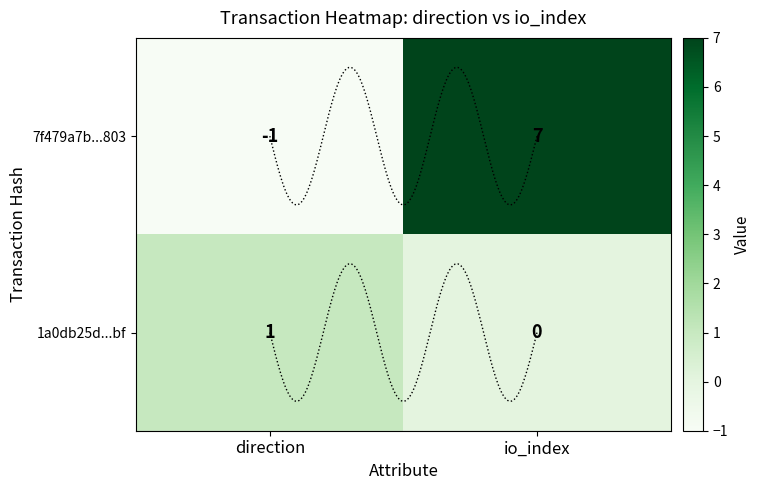

How many values in 7f479a7b44b8b9e534bd65aa13728d1211ff803 are below zero?

1